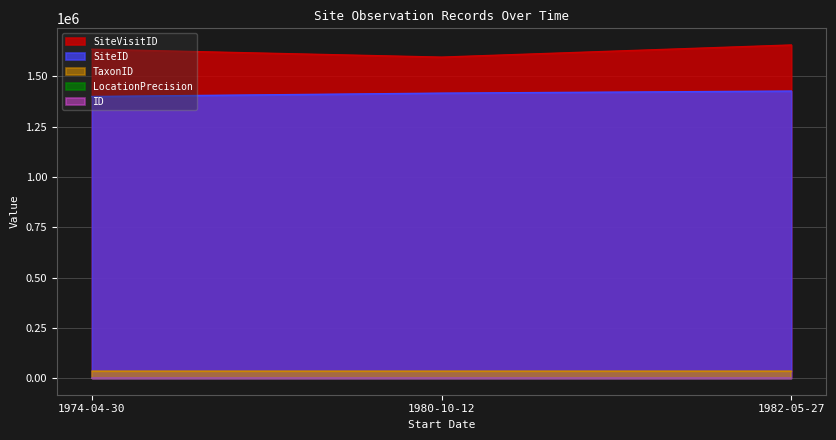

What is the greatest value displayed?

1656683